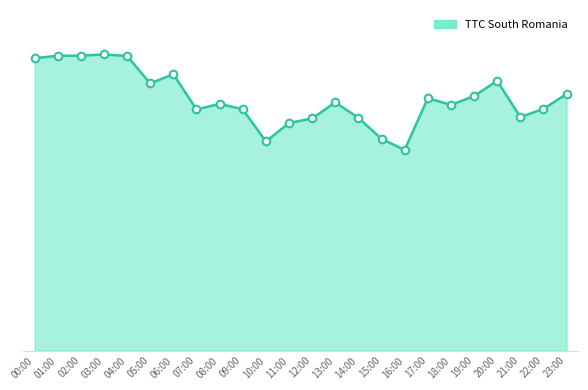

Approximately how many times larger is the value at 12:00 compared to 00:00?

0.8